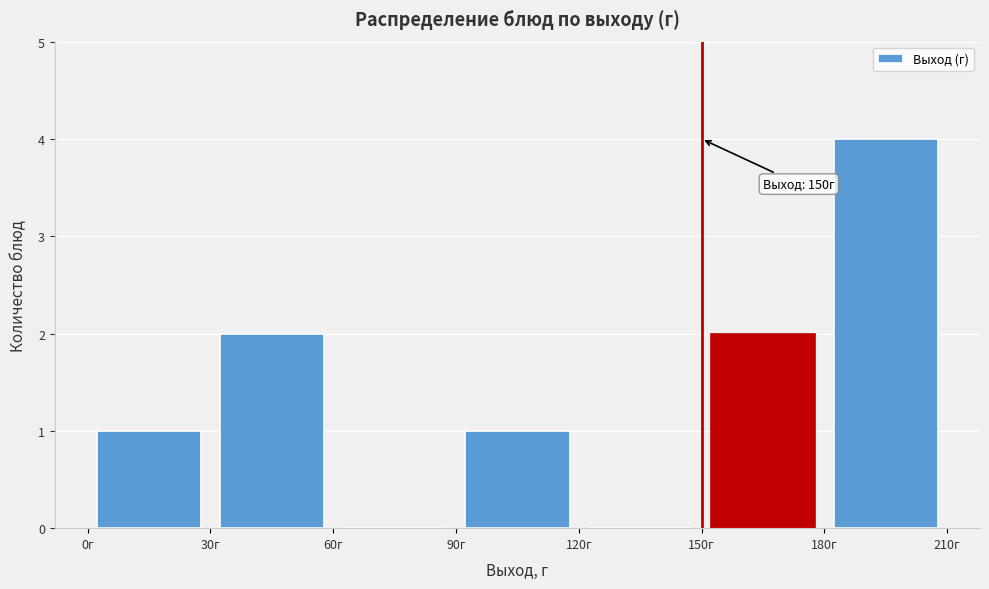

Which range on the x-axis has the tallest bar?

180 to 210